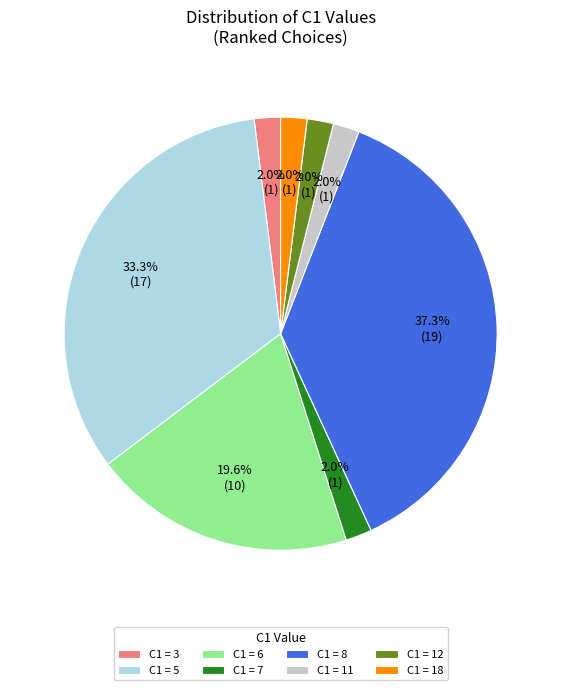

Approximately how many times larger is the value at C1 = 6 compared to C1 = 8?

0.5